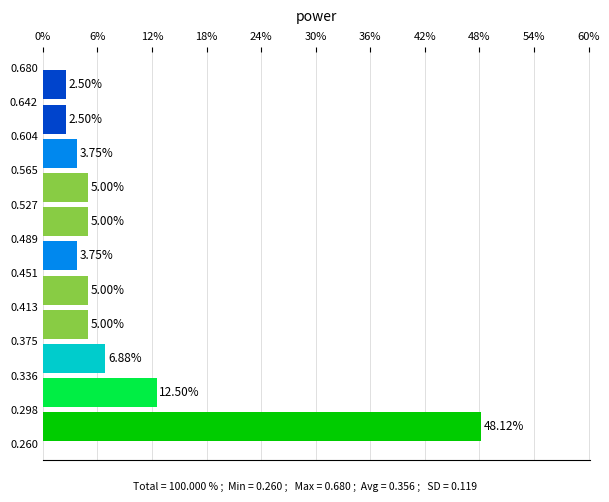

What is the length of the bar covering 0.527 to 0.565 on the y-axis?

5.00